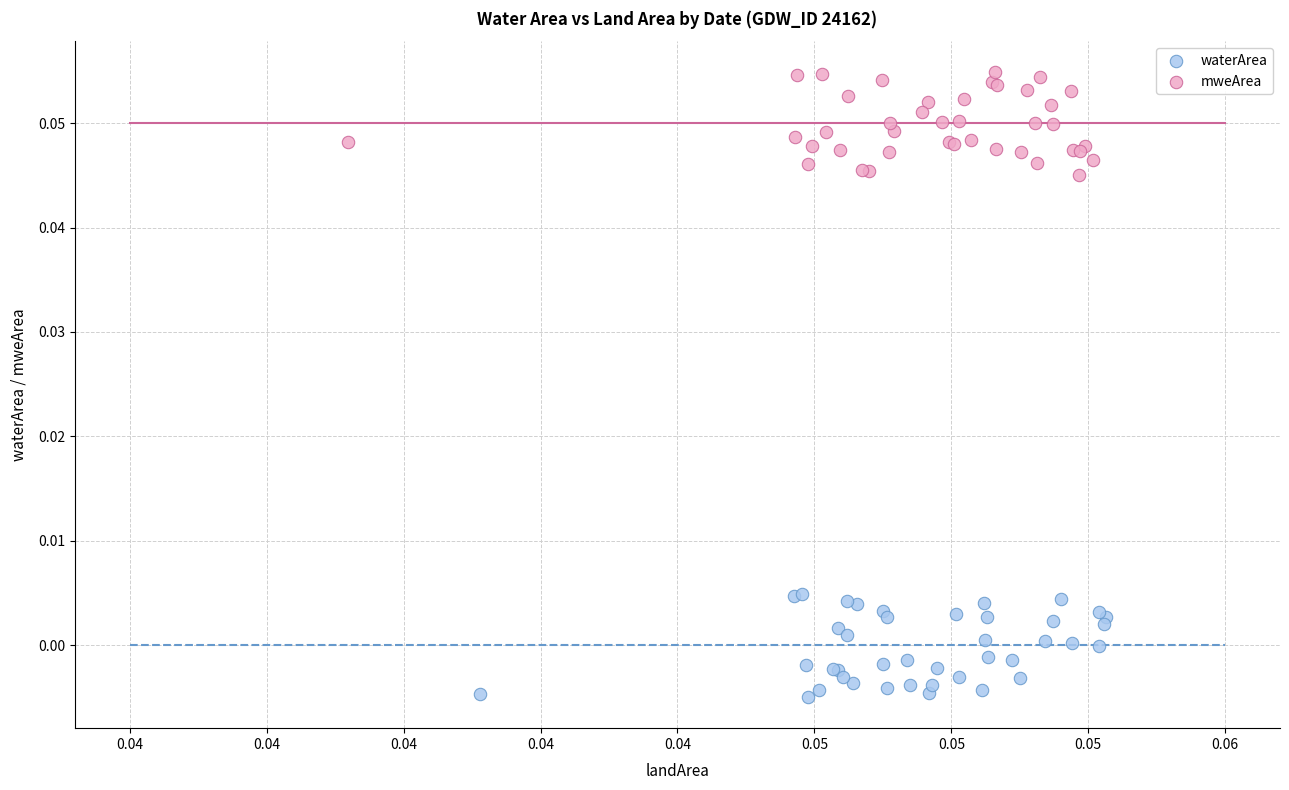

Which series contains the lowest Y value?

waterArea